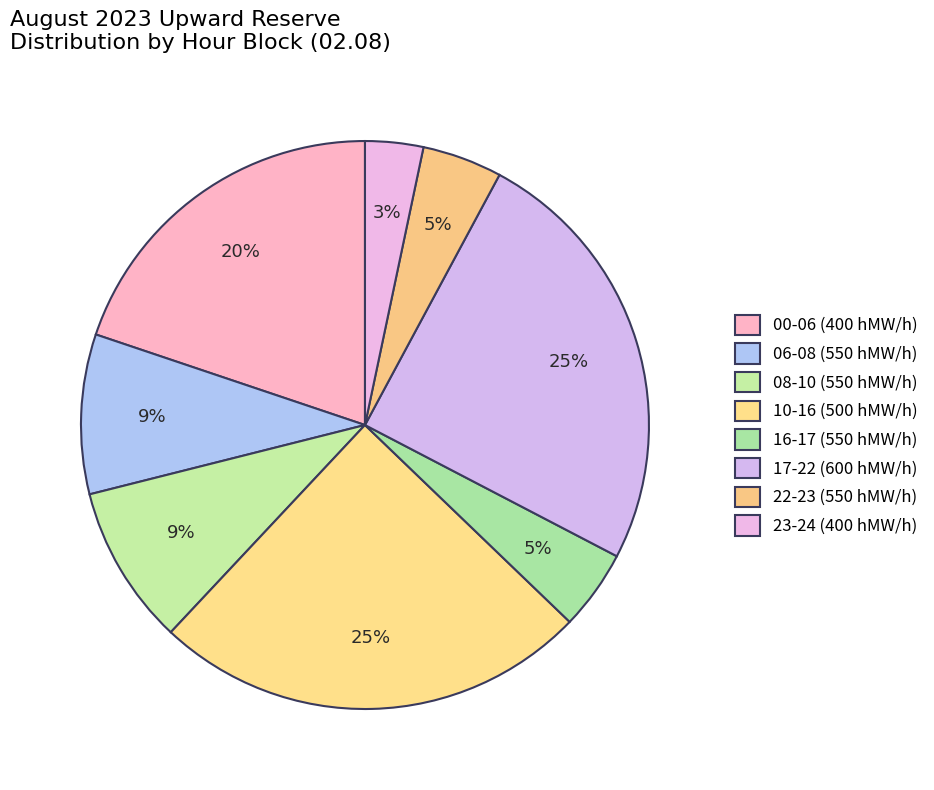

How many segments does this pie chart have?

8